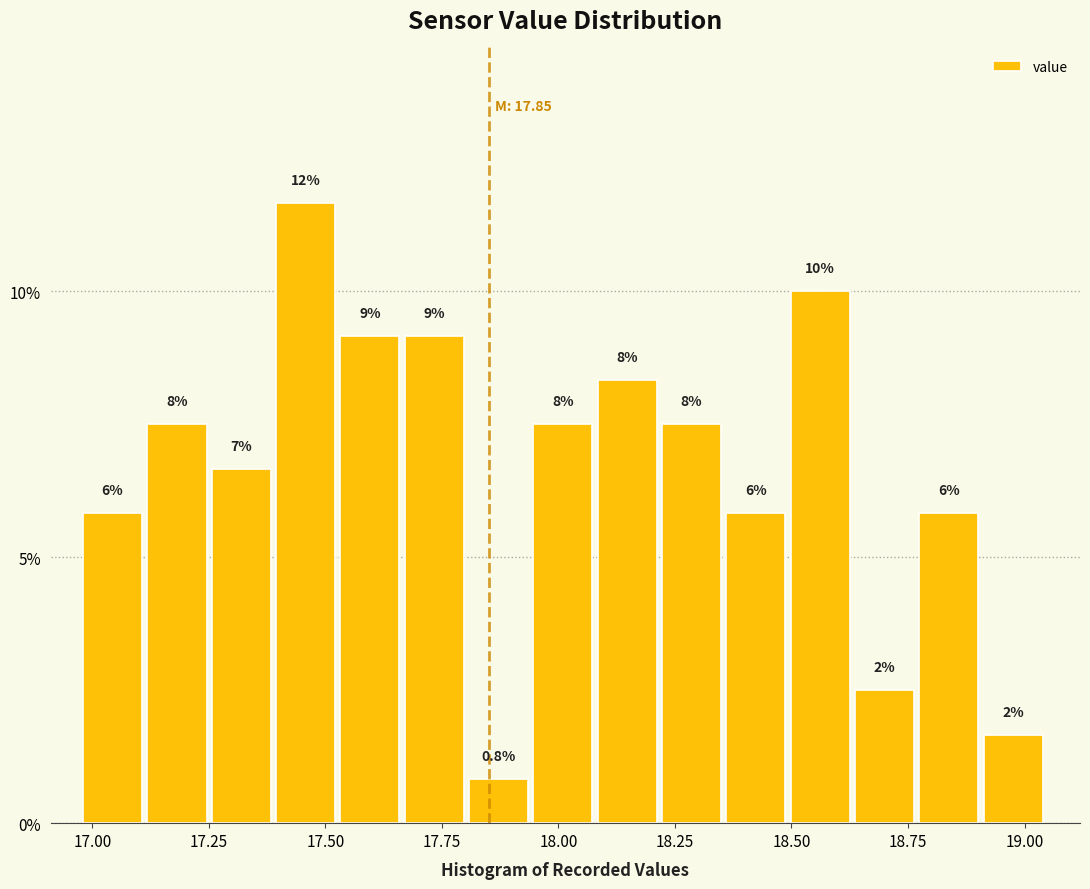

Around what value on the x-axis is the tallest bar? Give the approximate position of its centre, as read against the axis.

17.45